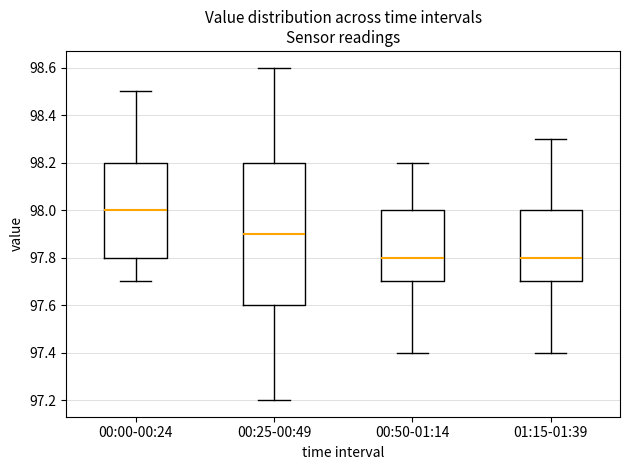

Reading left to right, transcribe this box plot: for each box, give where its median line is, the range the box spans, and where its two whiskers end, as read against the y-axis. The values are not printed on the chart, so give them approximately, as read against the axis.

00:00-00:24: median 98.0, box 97.8 to 98.2, whiskers 97.7 to 98.5
00:25-00:49: median 97.9, box 97.6 to 98.2, whiskers 97.2 to 98.6
00:50-01:14: median 97.8, box 97.7 to 98.0, whiskers 97.4 to 98.2
01:15-01:39: median 97.8, box 97.7 to 98.0, whiskers 97.4 to 98.3